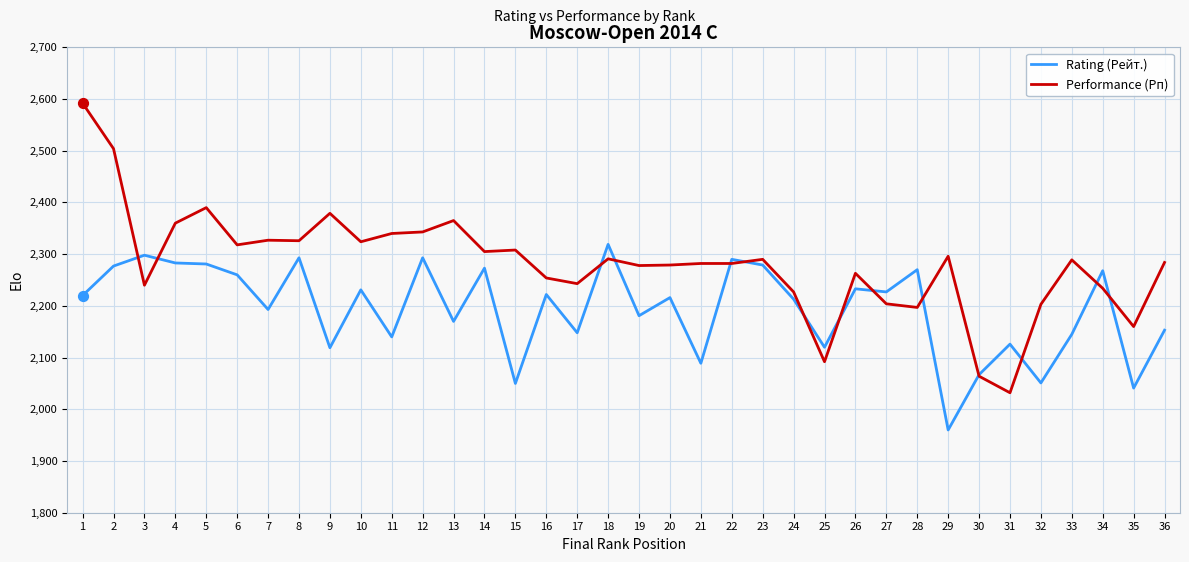

What is the total value across all series at 8?

4619